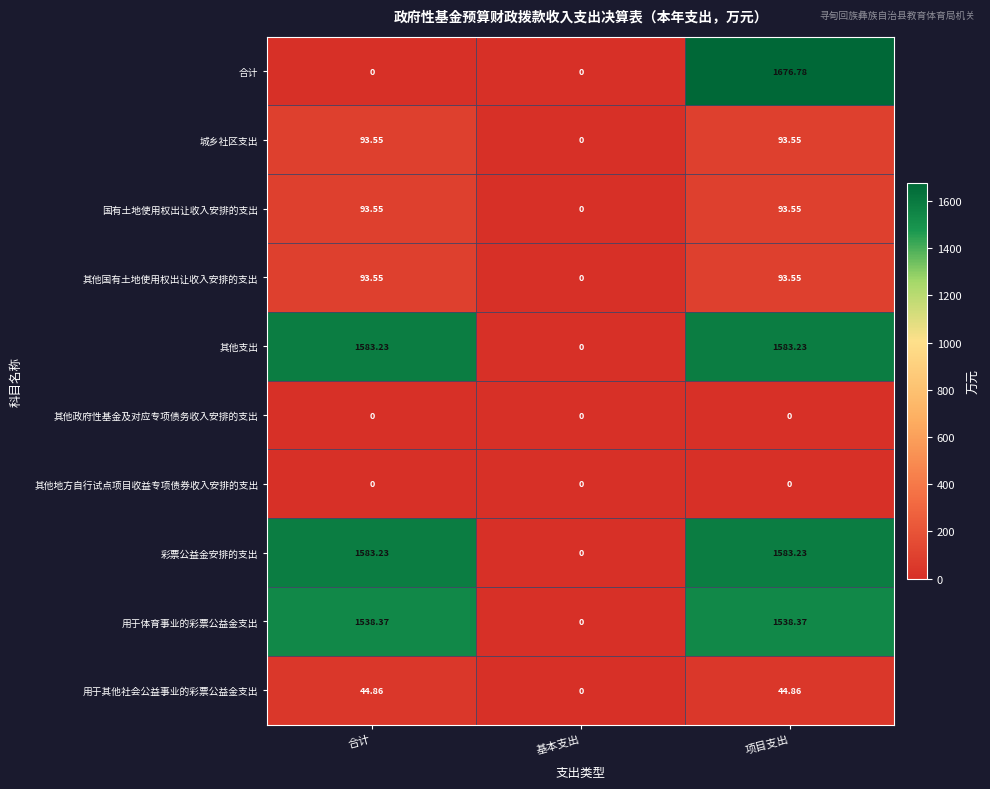

At which category does the chart reach its peak across all series?

项目支出